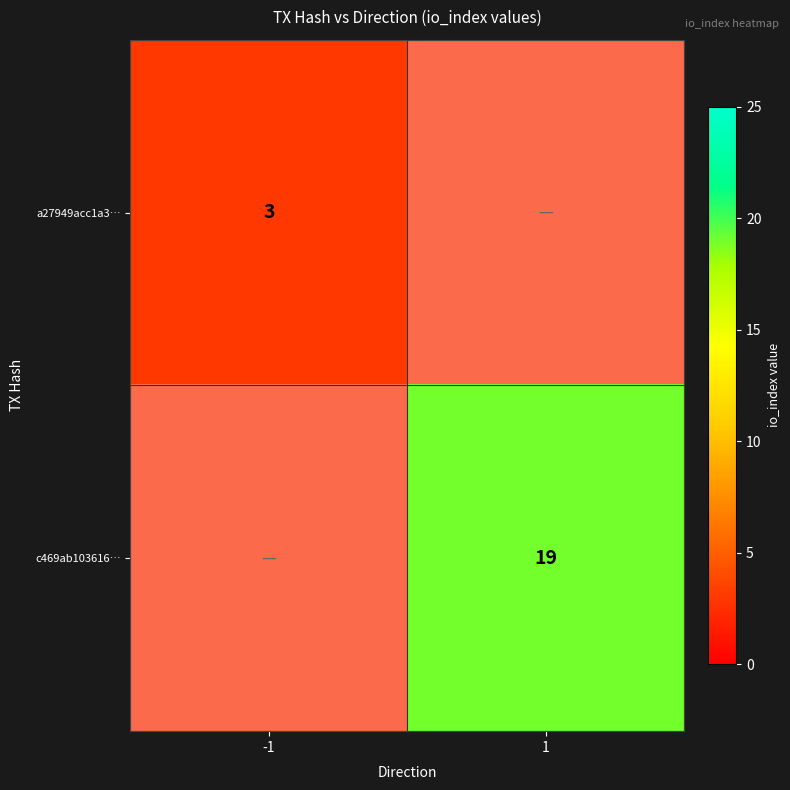

How many data points in a27949acc1a3… are less than 3?

1